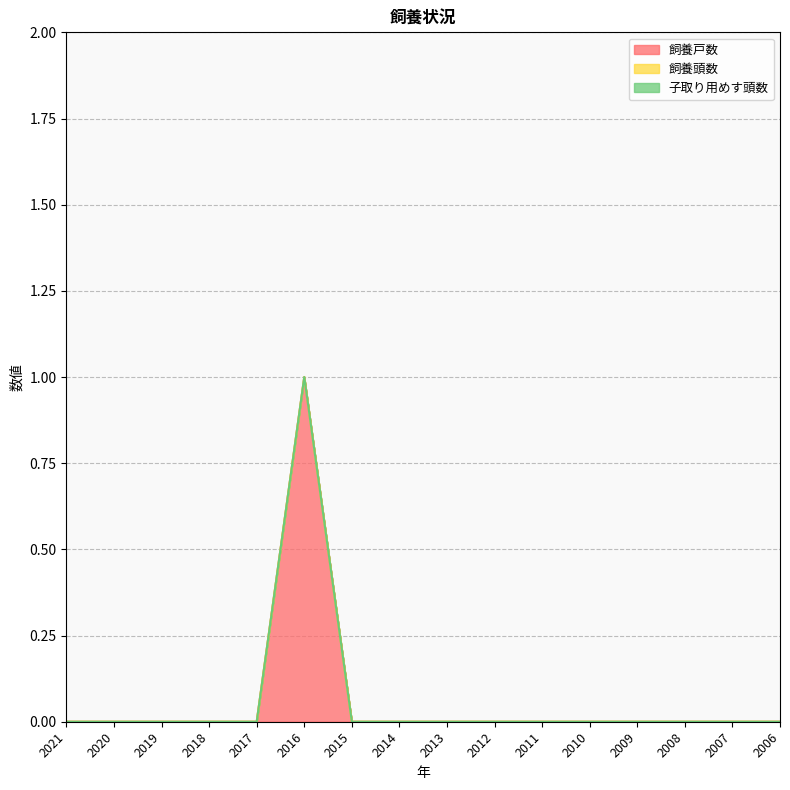

How many distinct data groups are displayed?

3